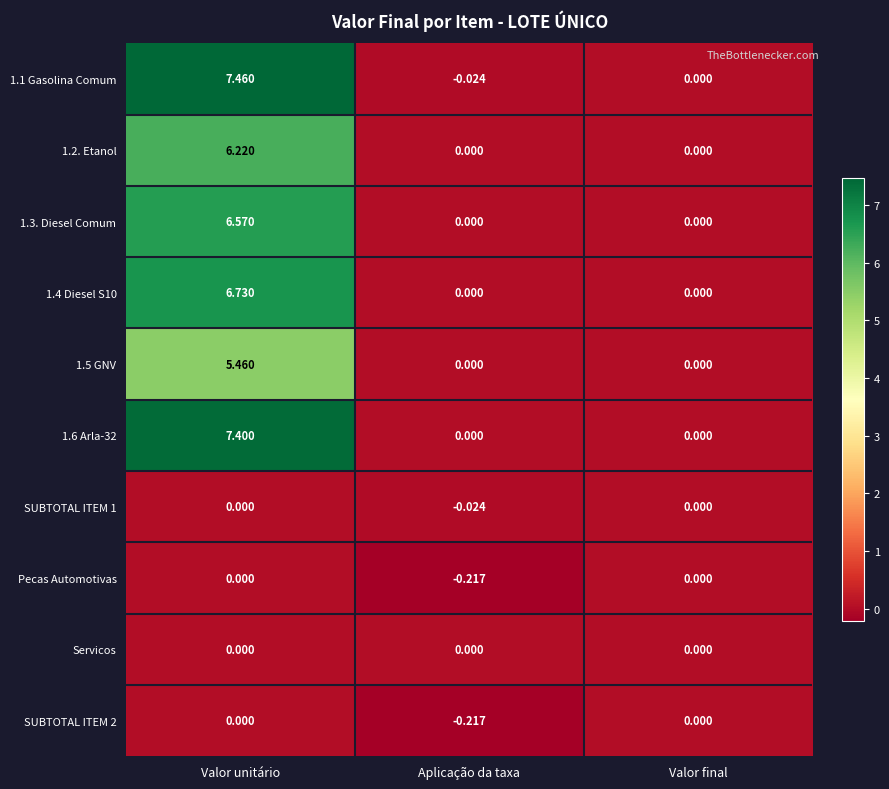

At which label does 1.5 GNV reach its peak?

Valor unitário